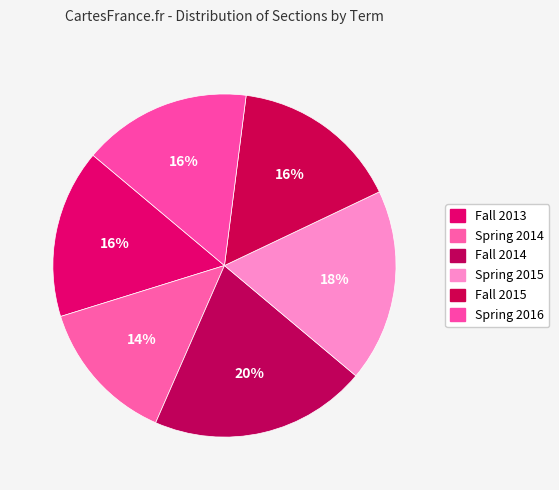

How many segments does this pie chart have?

6